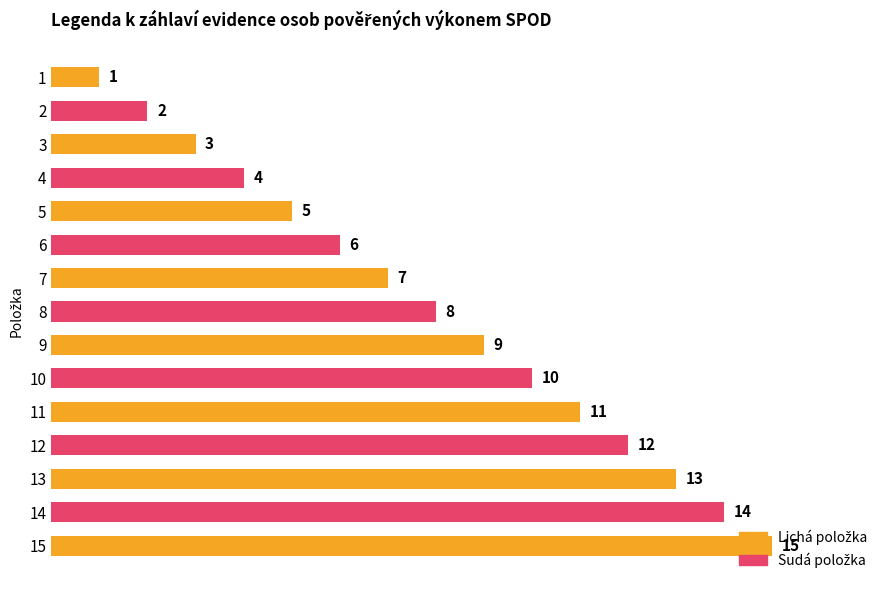

Which label corresponds to the largest value in the chart?

15